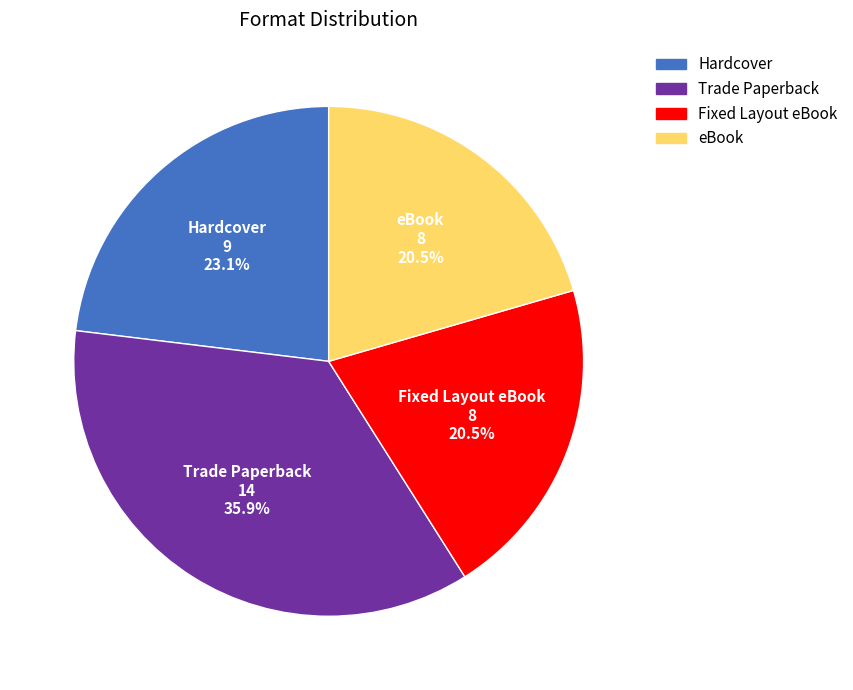

To the nearest percent, what is the difference between the largest and smallest slice percentages?

15%